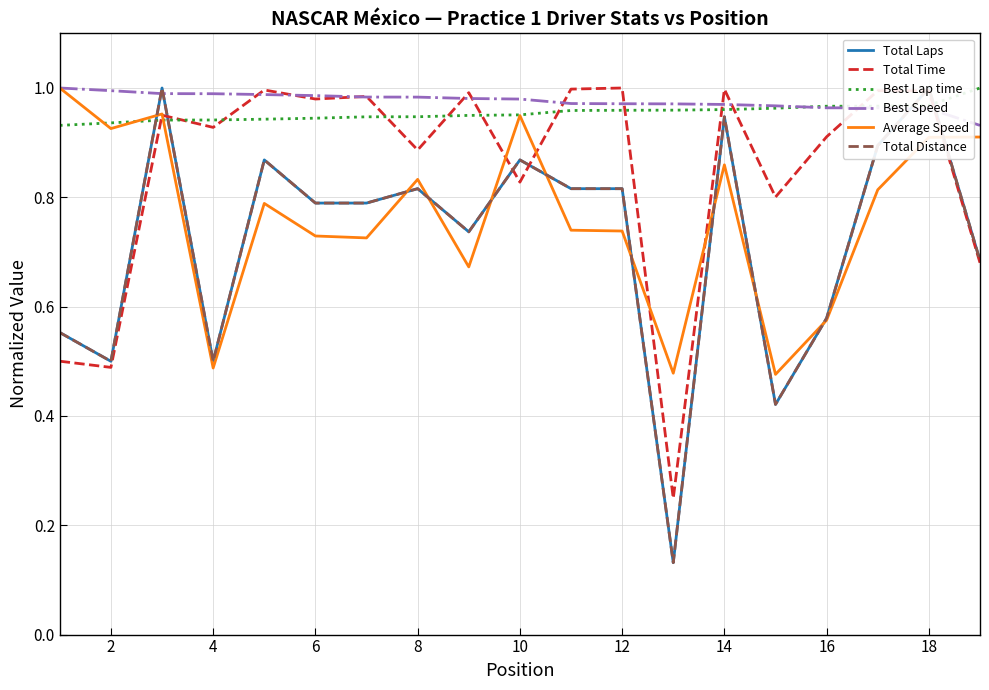

The value of Average Speed at 12 is 0.3. True or false?

False